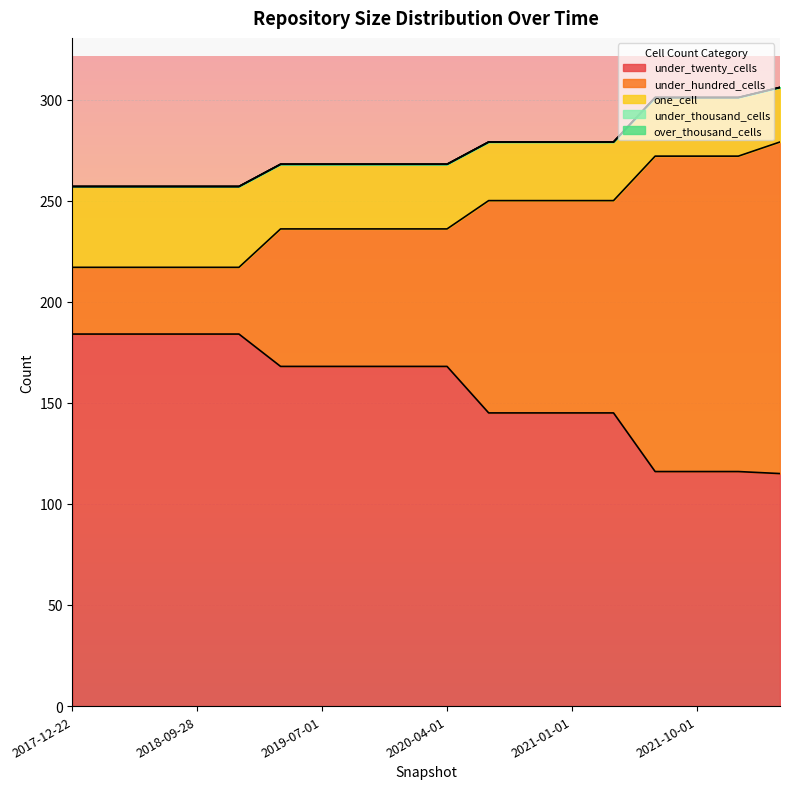

What is the average value of the under_hundred_cells series?

86